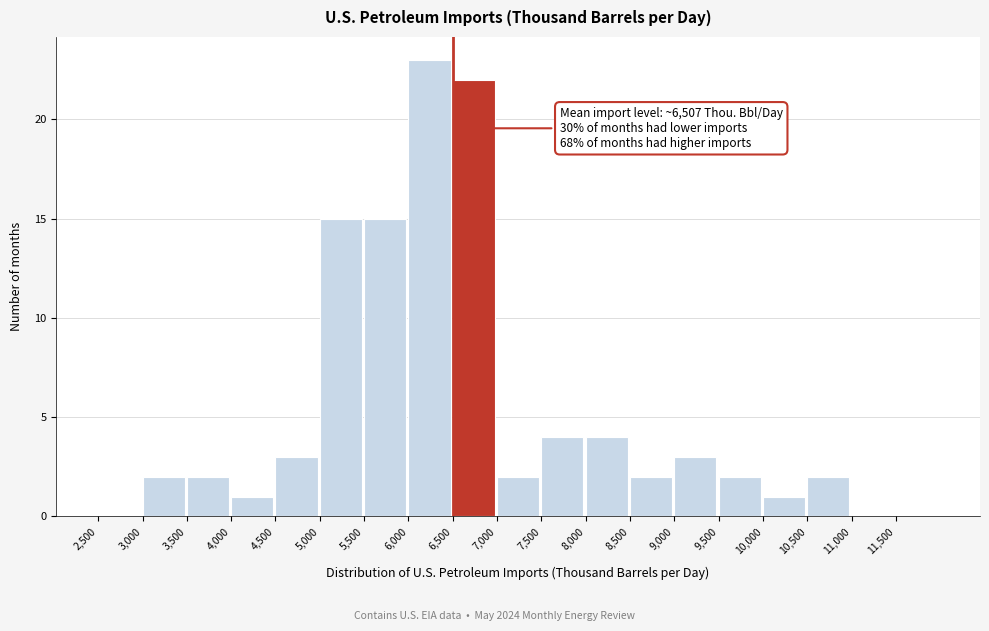

Over which range of the x-axis is the bar tallest?

6000 to 6500